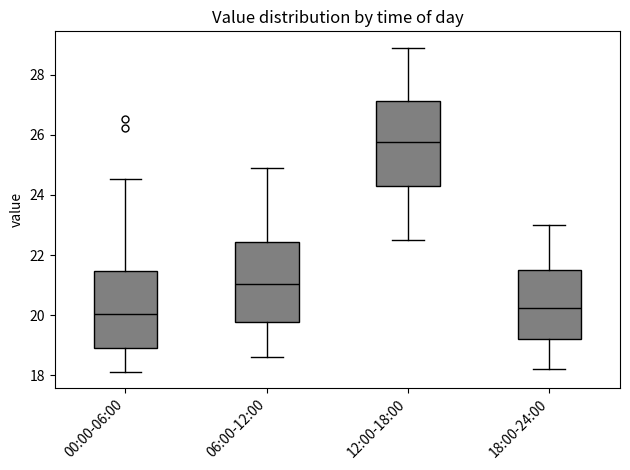

Which box has the lowest median line?

00:00-06:00